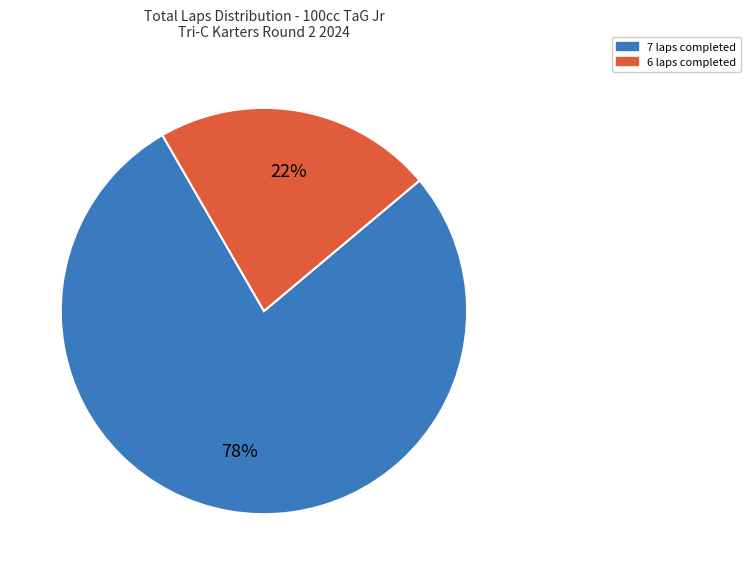

Which slice represents more than half of the pie?

7 laps completed